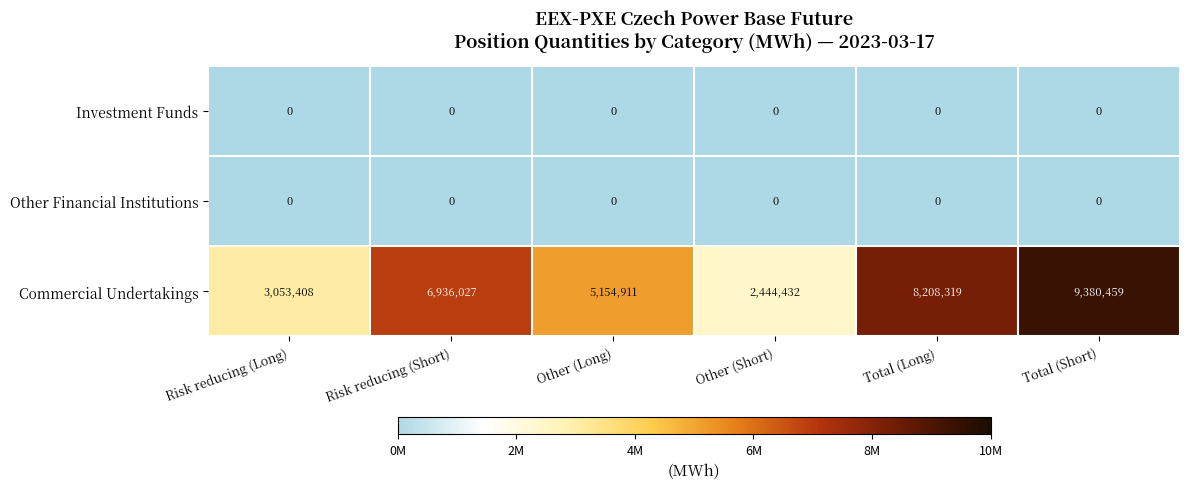

Reading left to right, extract all data points from this chart.

Investment Funds: Risk reducing (Long)=0	Risk reducing (Short)=0	Other (Long)=0	Other (Short)=0	Total (Long)=0	Total (Short)=0
Other Financial Institutions: Risk reducing (Long)=0	Risk reducing (Short)=0	Other (Long)=0	Other (Short)=0	Total (Long)=0	Total (Short)=0
Commercial Undertakings: Risk reducing (Long)=3053408	Risk reducing (Short)=6936027	Other (Long)=5154911	Other (Short)=2444432	Total (Long)=8208319	Total (Short)=9380459